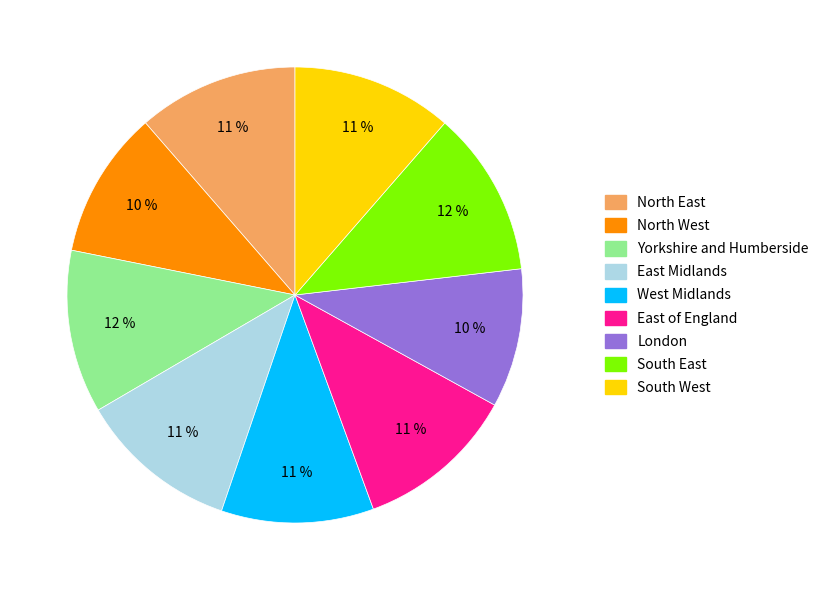

The South East slice represents 3% of the pie. True or false?

False